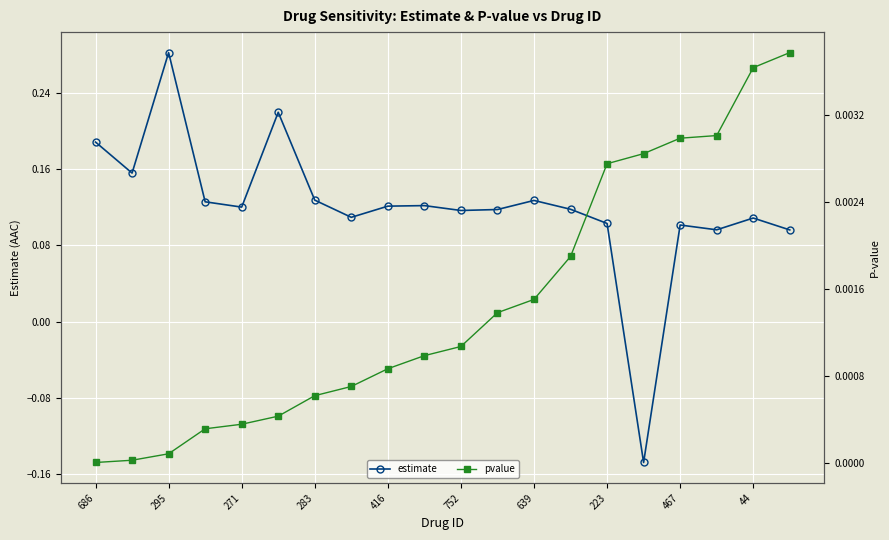

The value of pvalue at 13 is 0.0. True or false?

False